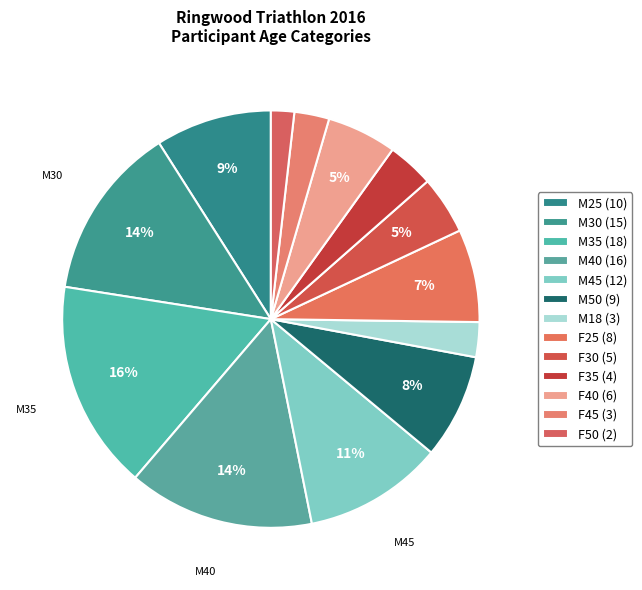

How many slices are in this pie chart?

13